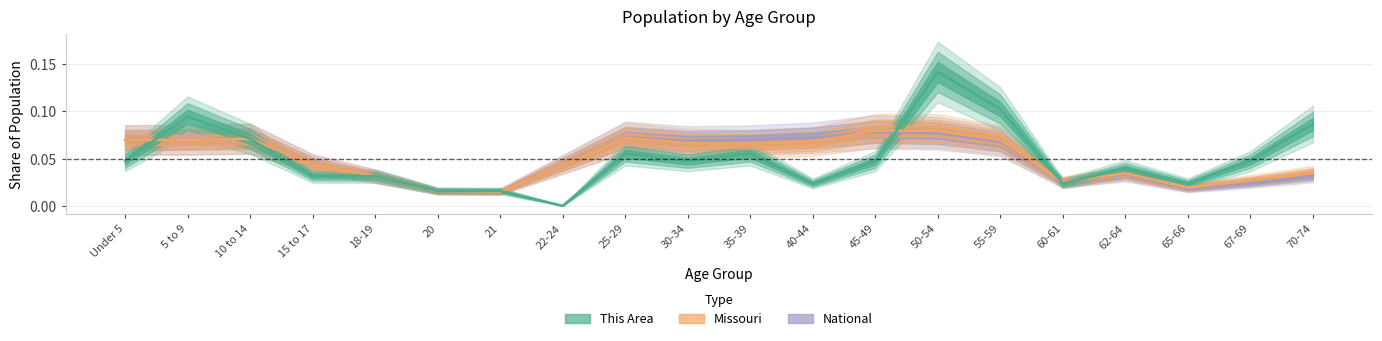

Reading left to right, what are all the values shown in this chart?

National: 0.1	0.1	0.1	0.0	0.0	0.0	0.0	0.0	0.1	0.1	0.1	0.1	0.1	0.1	0.1	0.0	0.0	0.0	0.0	0.0
Missouri: 0.1	0.1	0.1	0.0	0.0	0.0	0.0	0.0	0.1	0.1	0.1	0.1	0.1	0.1	0.1	0.0	0.0	0.0	0.0	0.0
This Area: 0.0	0.1	0.1	0.0	0.0	0.0	0.0	0.0	0.1	0.0	0.1	0.0	0.0	0.1	0.1	0.0	0.0	0.0	0.0	0.1